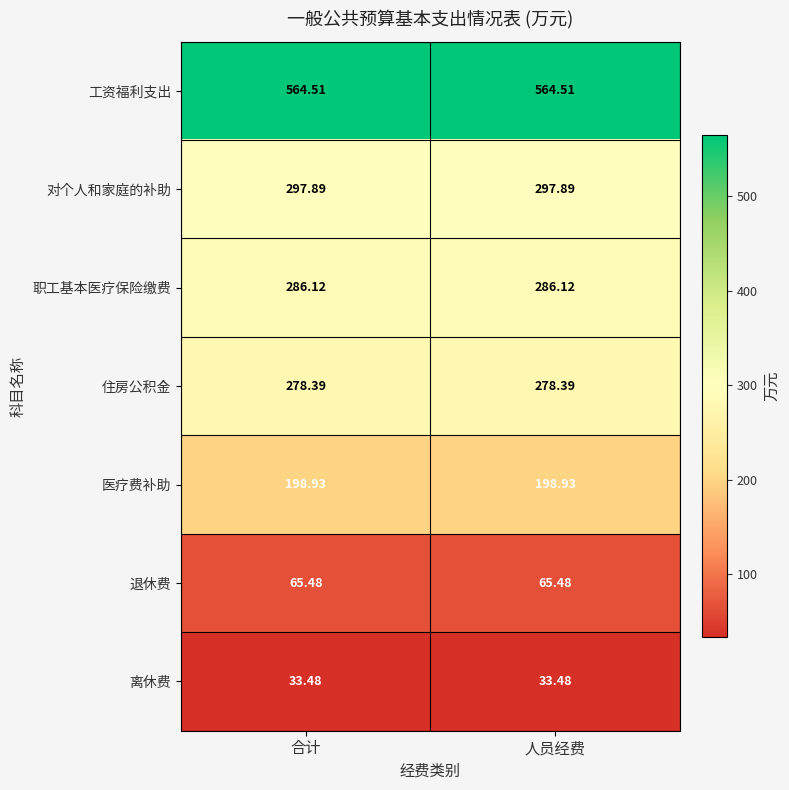

Rank the series by their maximum value, from lowest to highest.

离休费, 退休费, 医疗费补助, 住房公积金, 职工基本医疗保险缴费, 对个人和家庭的补助, 工资福利支出